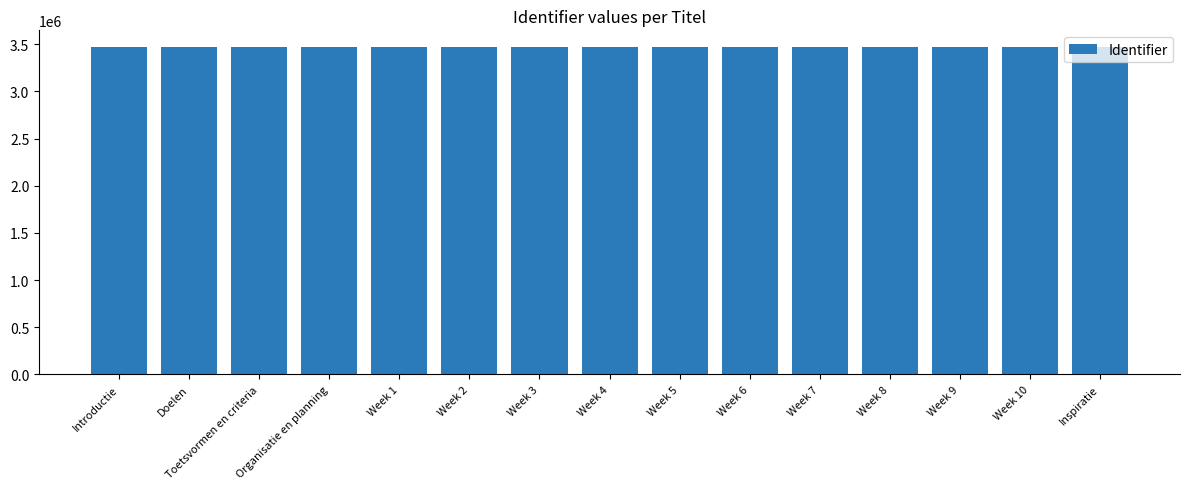

What is the sum of all values?

52126354